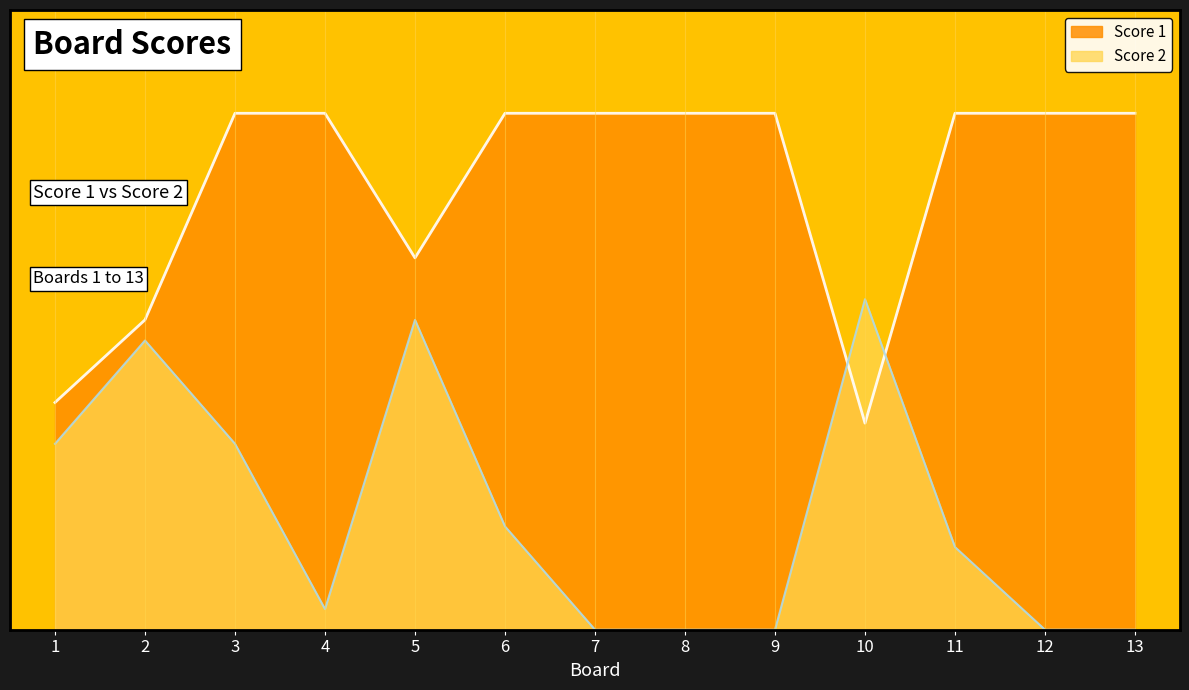

Where is the first local maximum for Score 2?

2